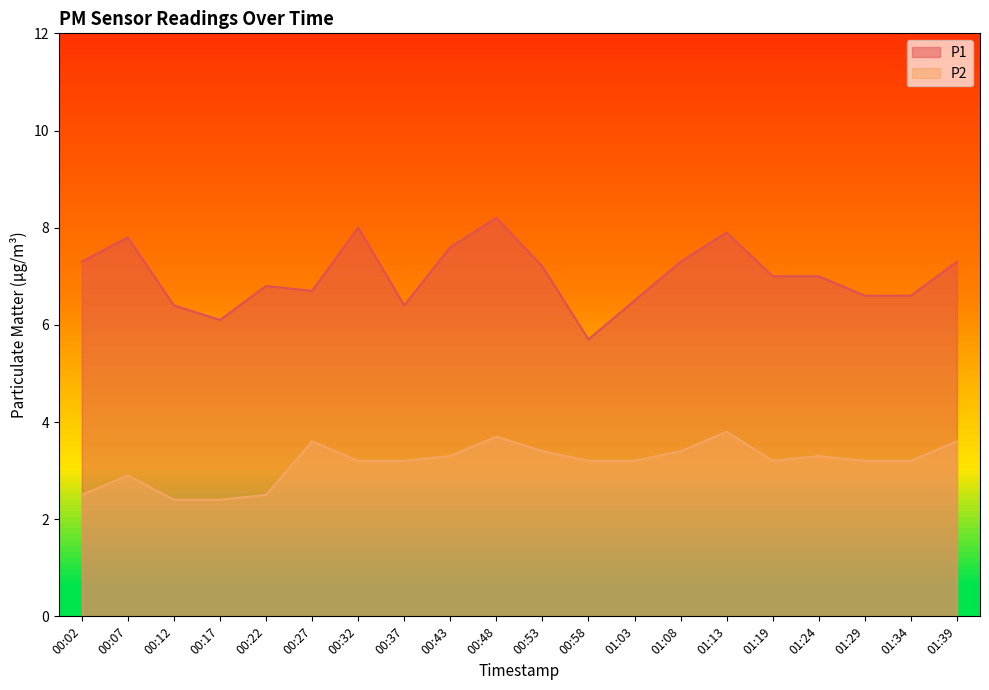

How many data points in P1 are above 7?

9